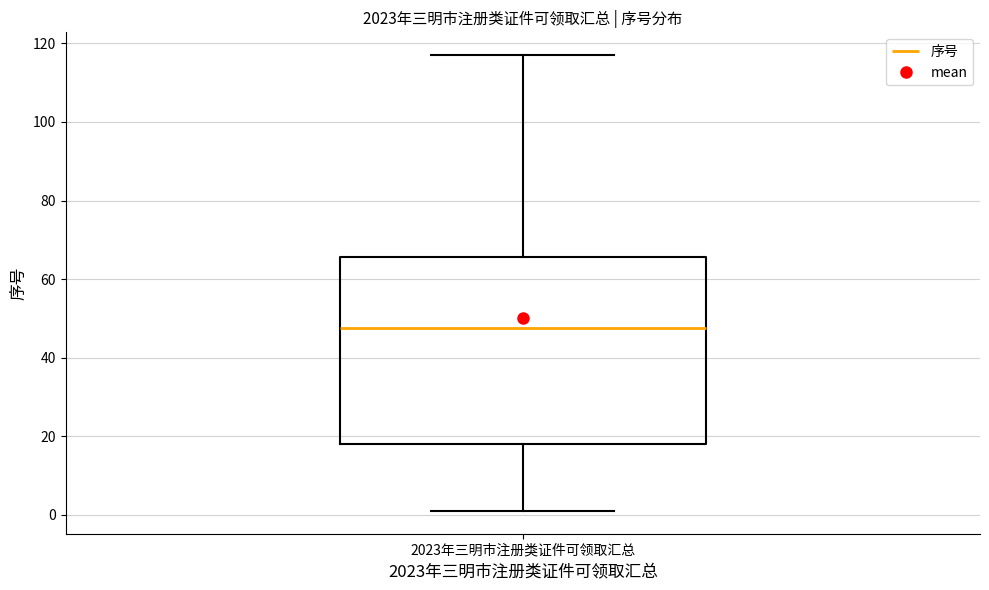

Transcribe this box plot: give where the median line is, the range the box spans, and where the two whiskers end, as read against the y-axis. The values are not printed on the chart, so give them approximately, as read against the axis.

median 48, box 18 to 66, whiskers 2 to 118